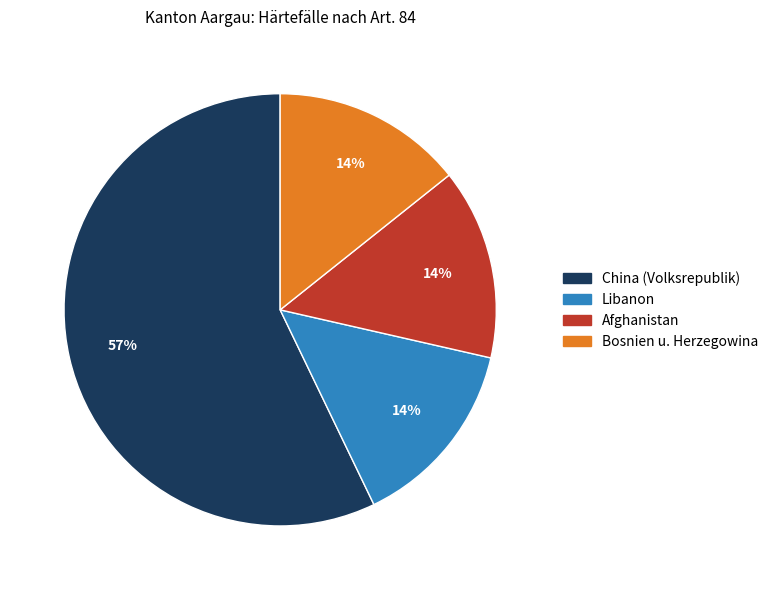

What percentage is the Libanon slice, to the nearest percent?

14%